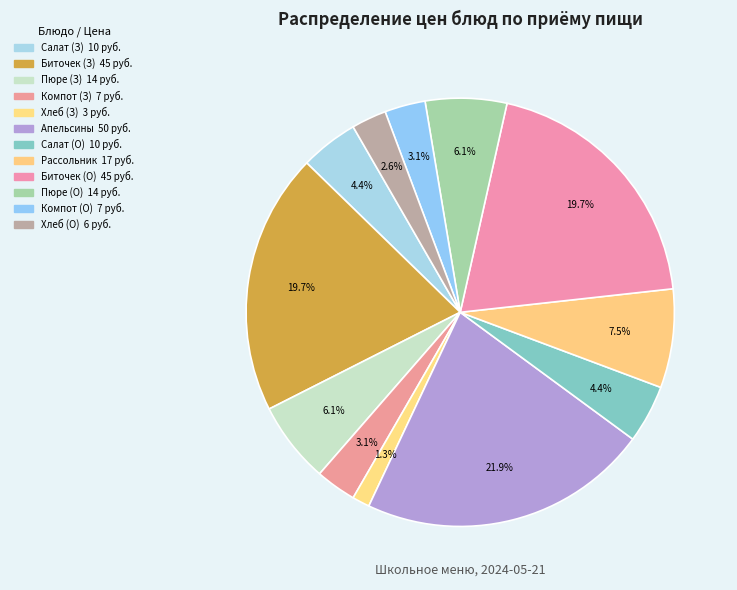

Count the number of slices in the pie.

12